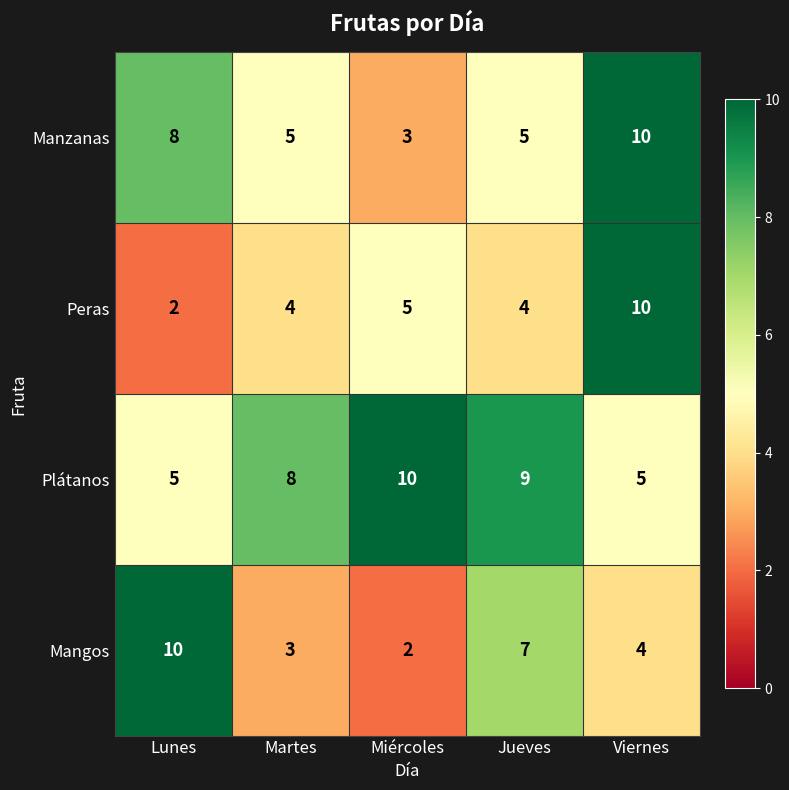

What is the difference between the highest and lowest values at Jueves?

5